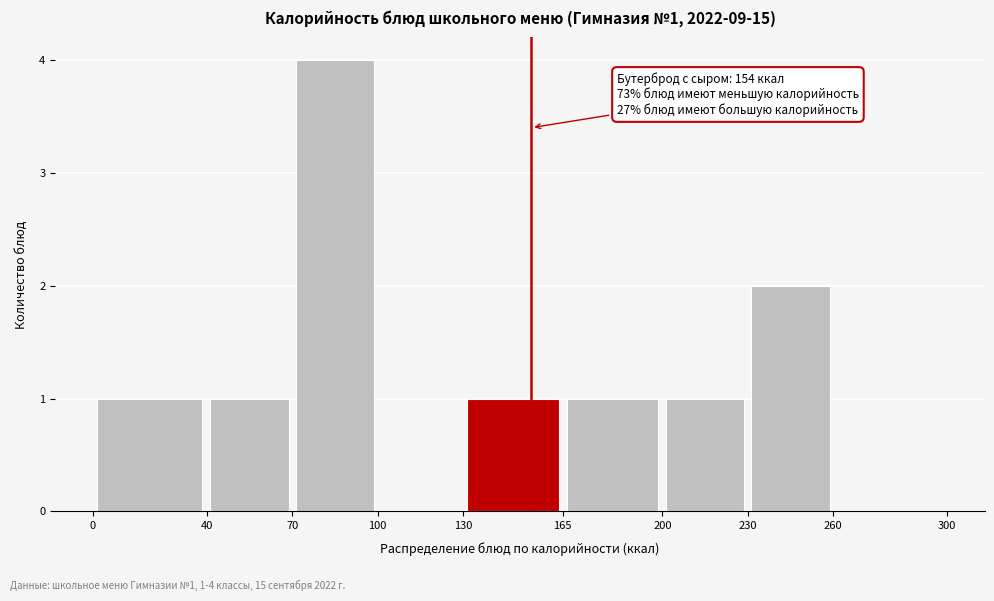

Over which range of the x-axis is the bar tallest?

70 to 100